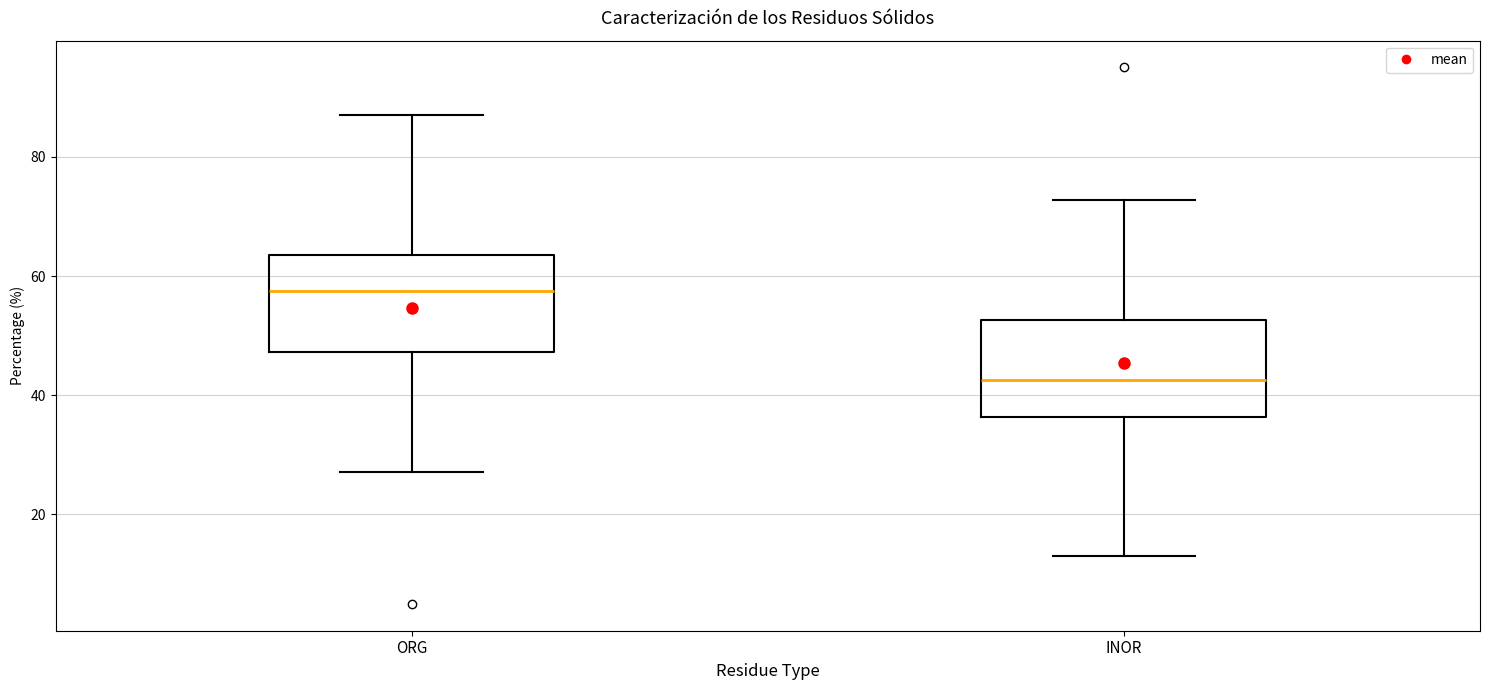

Reading left to right, transcribe this box plot: for each box, give where its median line is, the range the box spans, and where its two whiskers end, as read against the y-axis. The values are not printed on the chart, so give them approximately, as read against the axis.

ORG: median 58, box 48 to 64, whiskers 28 to 88
INOR: median 42, box 36 to 52, whiskers 14 to 72